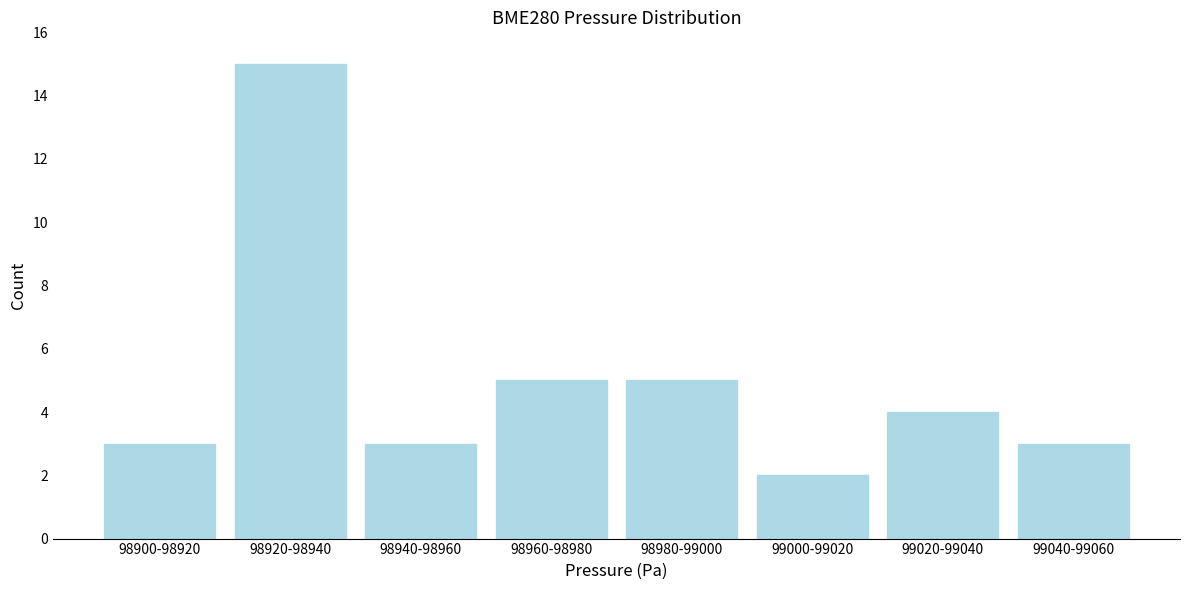

Reading right to left, extract all data points from this chart.

99040-99060=3	99020-99040=4	99000-99020=2	98980-99000=5	98960-98980=5	98940-98960=3	98920-98940=15	98900-98920=3